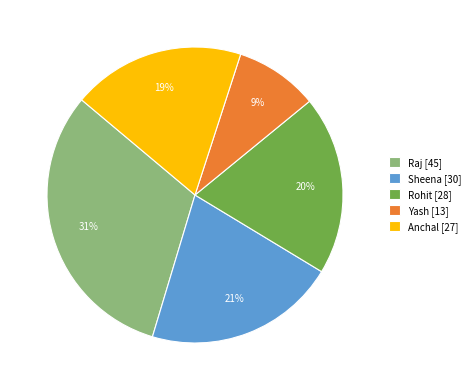

To the nearest percent, what is the combined percentage of Yash and Anchal?

28%